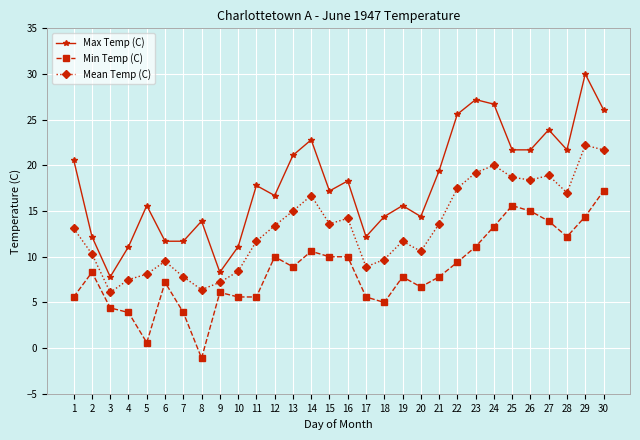

Where is the first local maximum for Min Temp (C)?

2